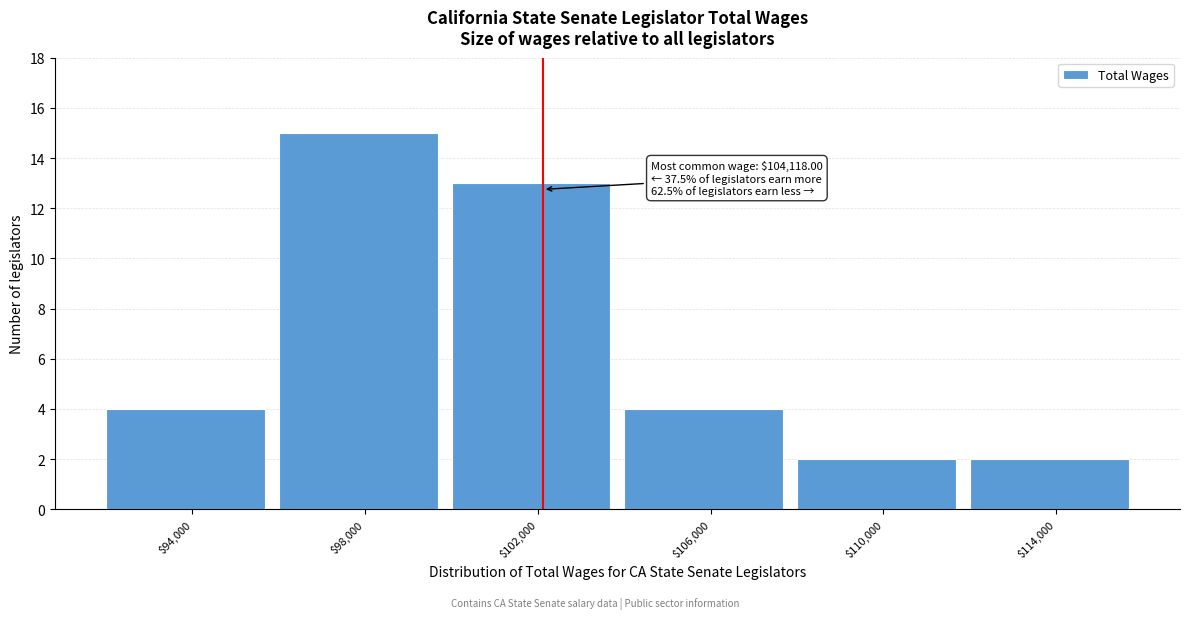

Reading right to left, list all the values displayed in this chart.

2	2	4	13	15	4